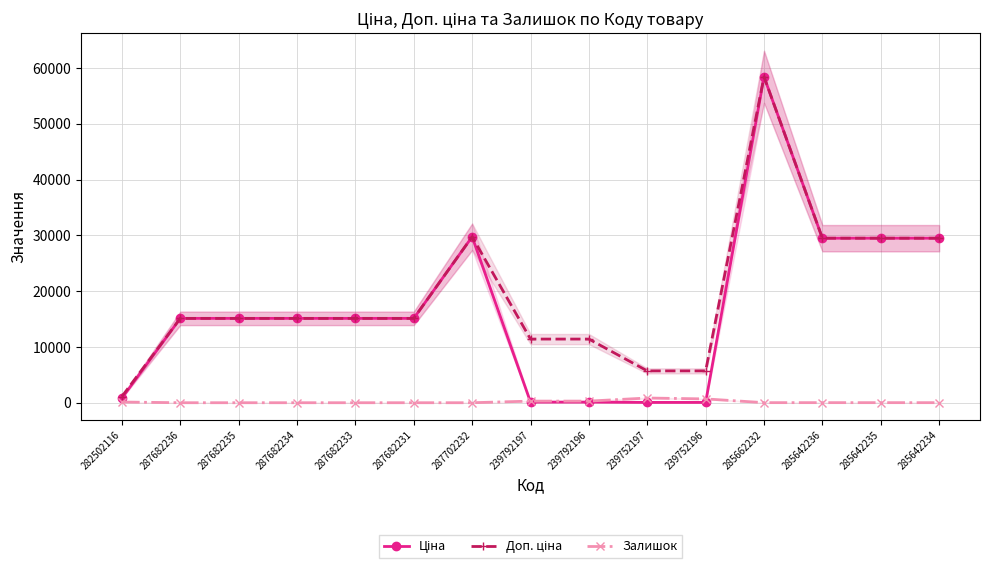

What is the maximum value shown in the chart?

58426.5